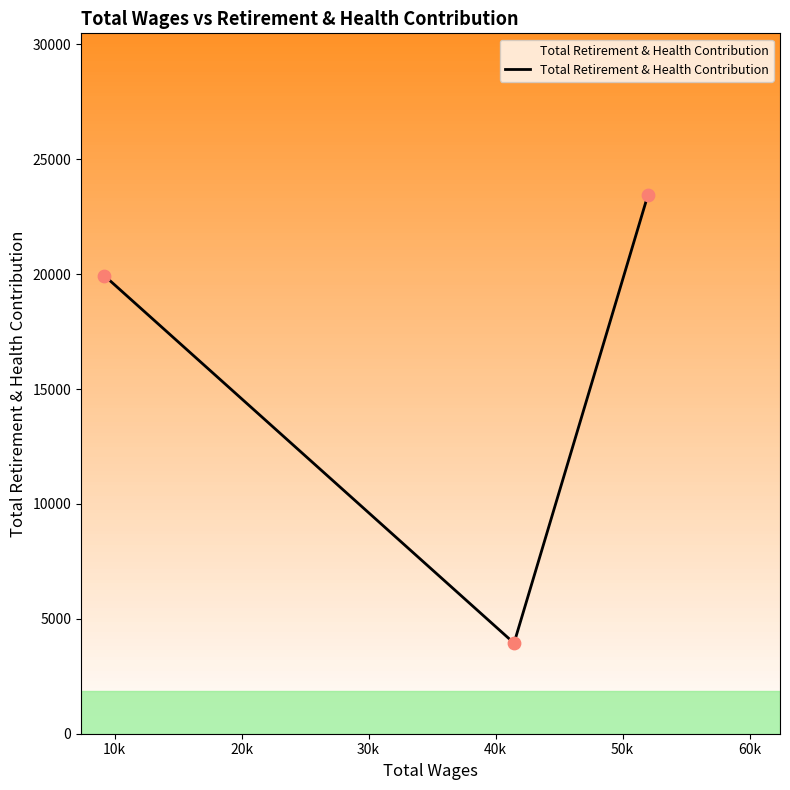

What is the difference between the maximum and minimum values?

19502